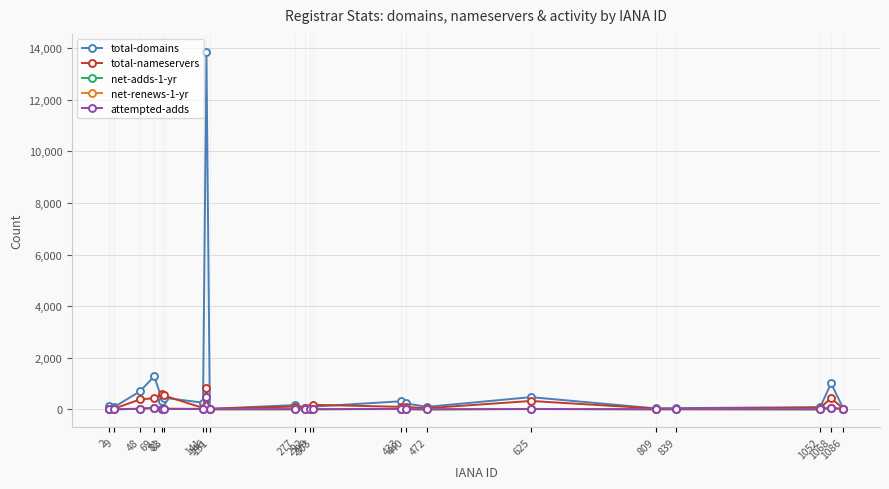

Which series has the largest total across all categories?

total-domains